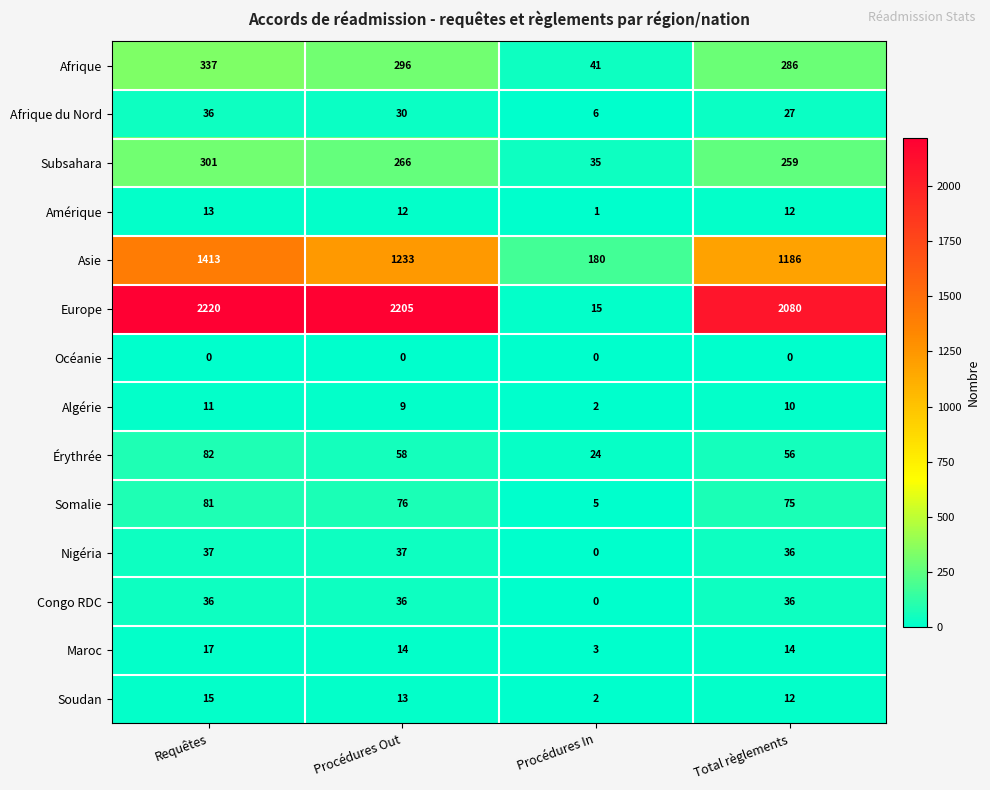

At how many categories does at least one series exceed 276?

3